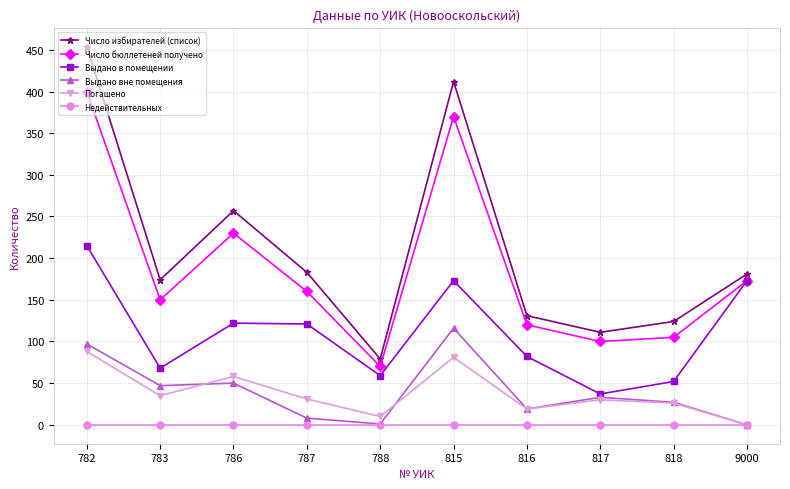

What is the value of the Выдано вне помещения point at the 4th from the left?

8